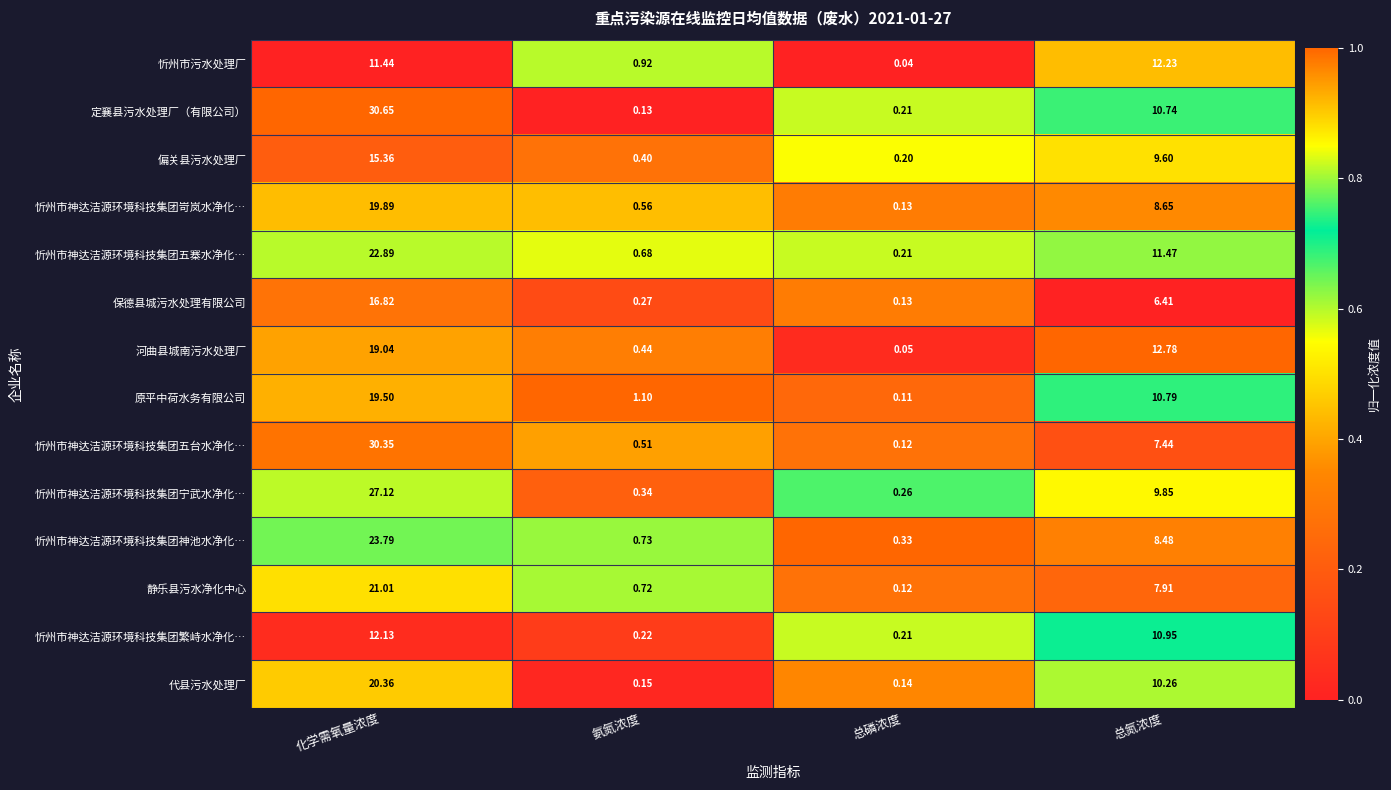

Which category has the highest value across all series?

化学需氧量浓度